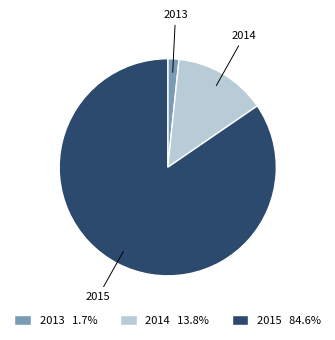

Is there a majority slice in this chart?

Yes